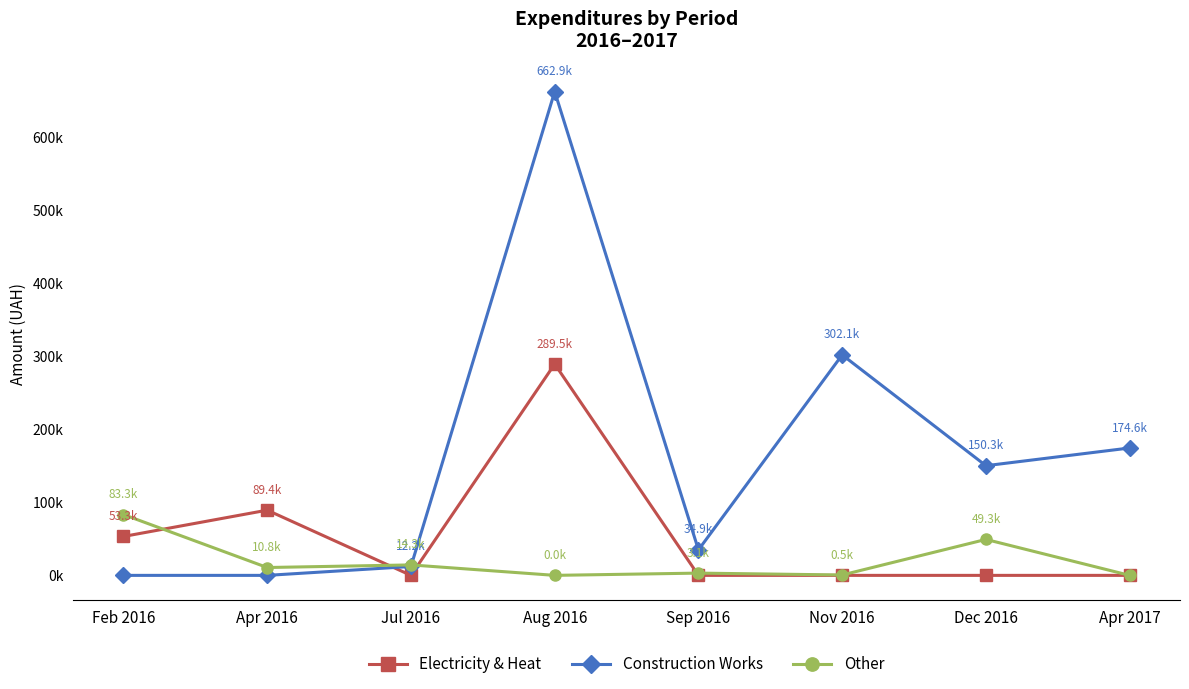

True or false: Other has more than 1 interior local peaks.

True